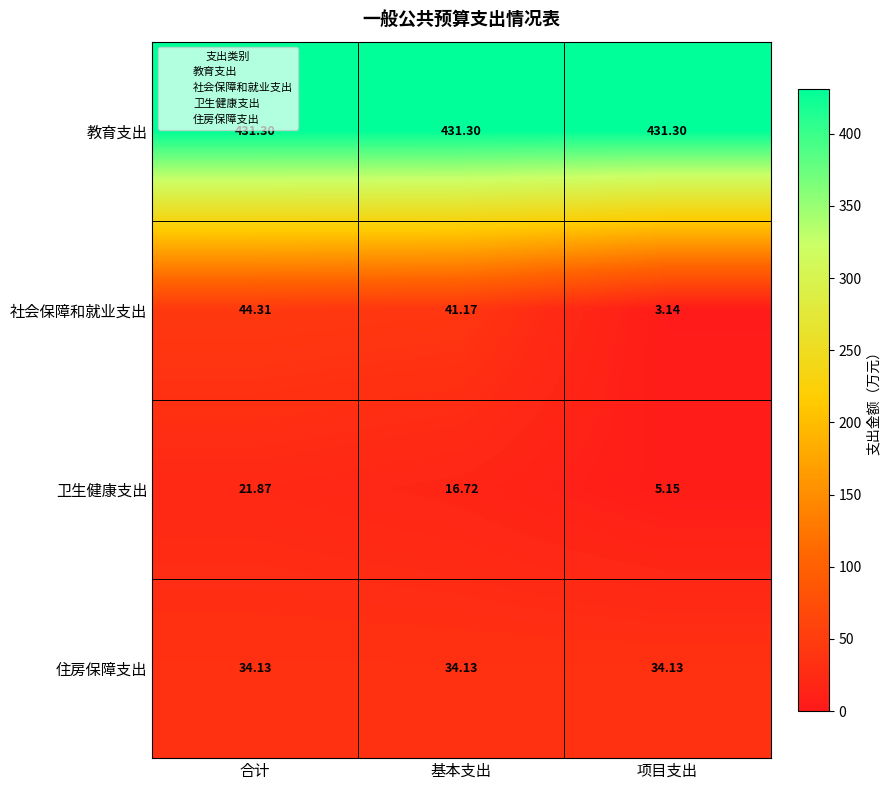

Which series has the largest total across all categories?

教育支出